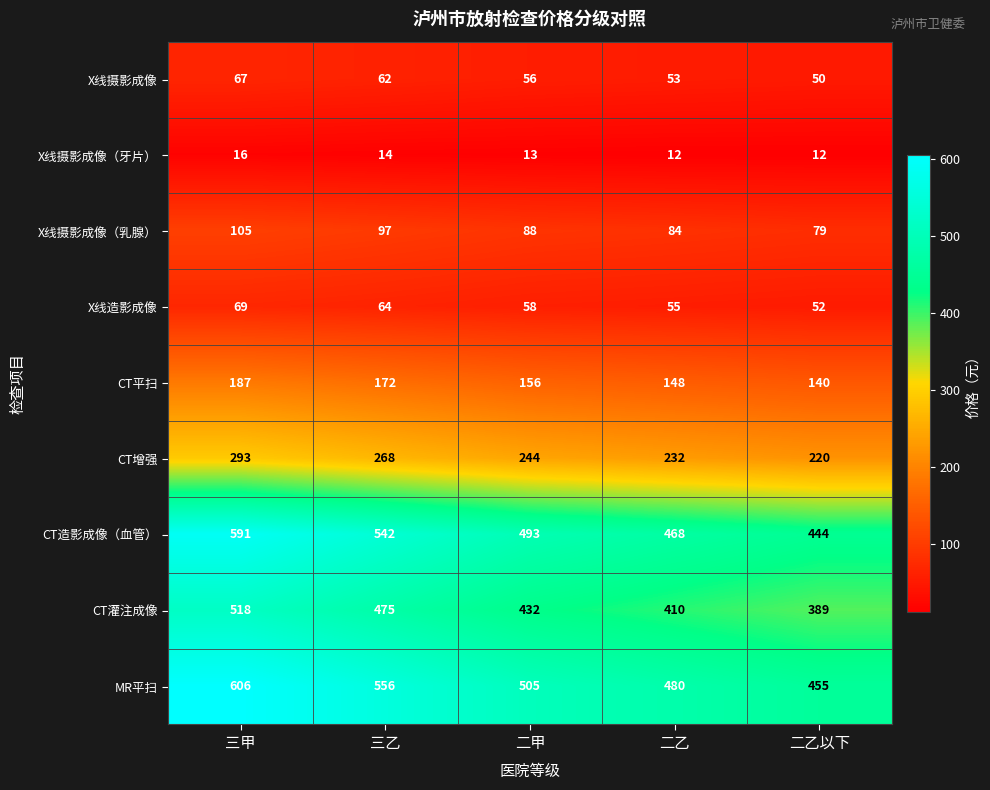

What is the lowest value of the MR平扫 series?

455